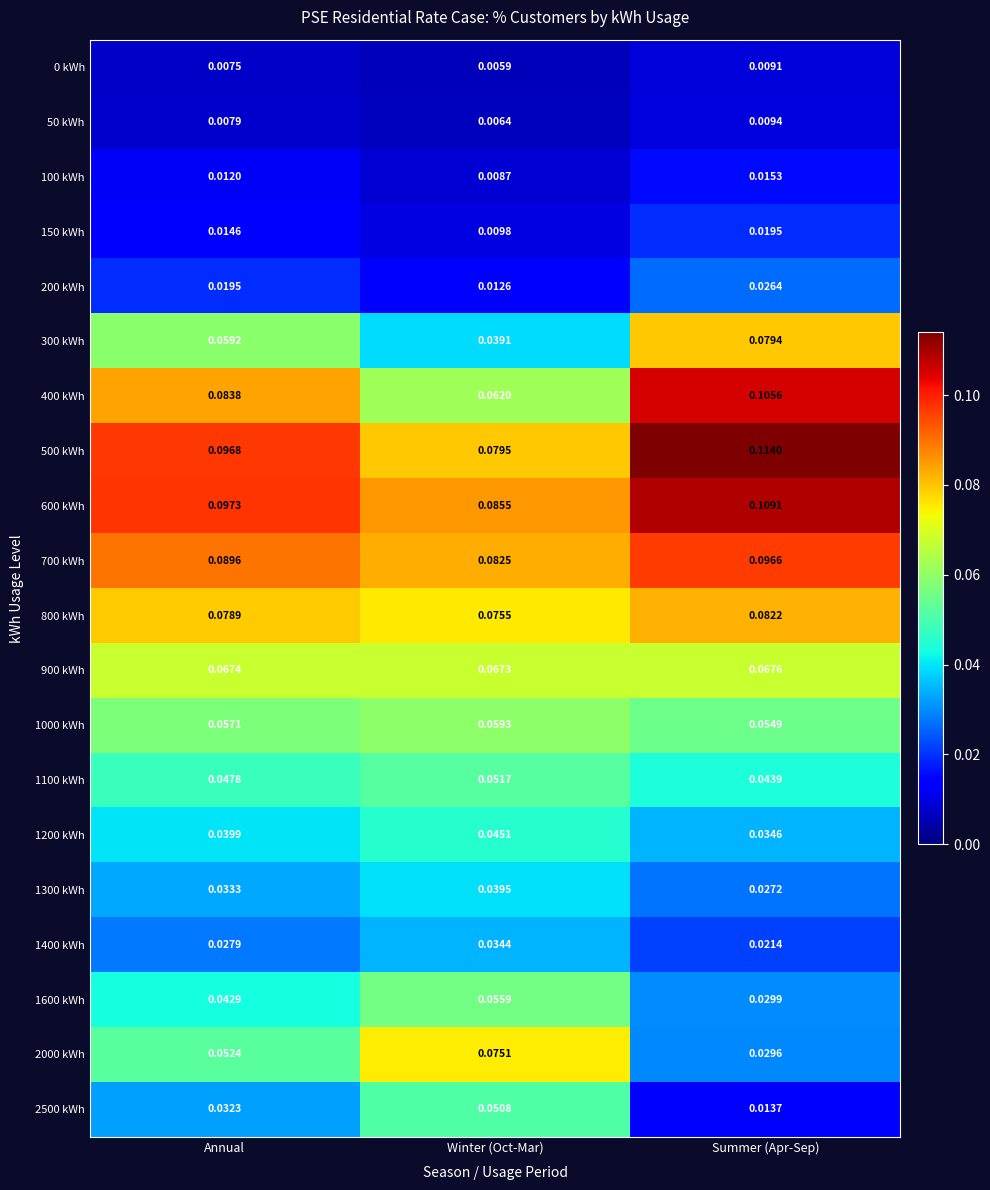

Rank the categories by 2500 kWh value from highest to lowest.

Winter (Oct-Mar), Annual, Summer (Apr-Sep)